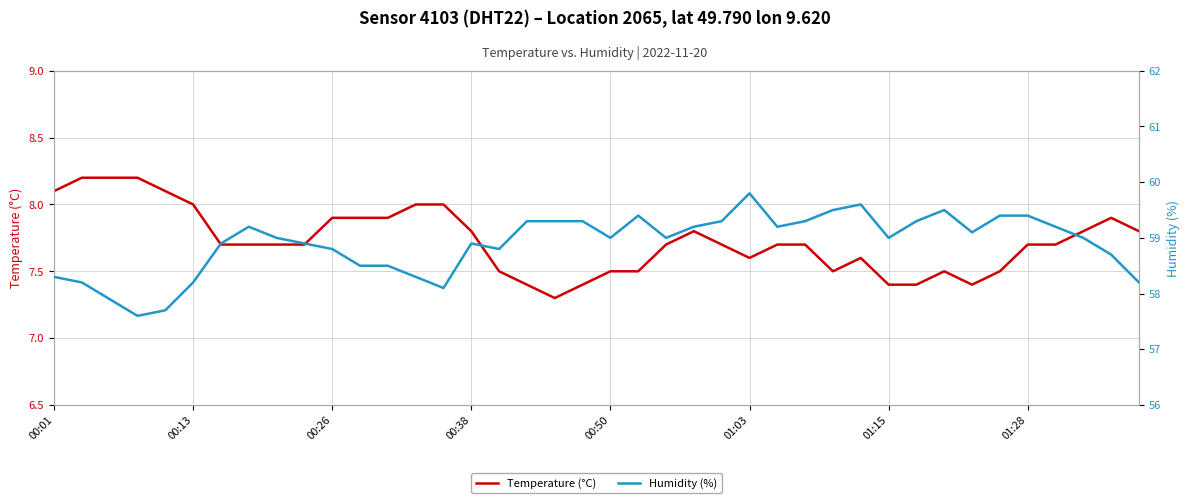

The value of Temperature (°C) at 00:13 is 4.1. True or false?

False